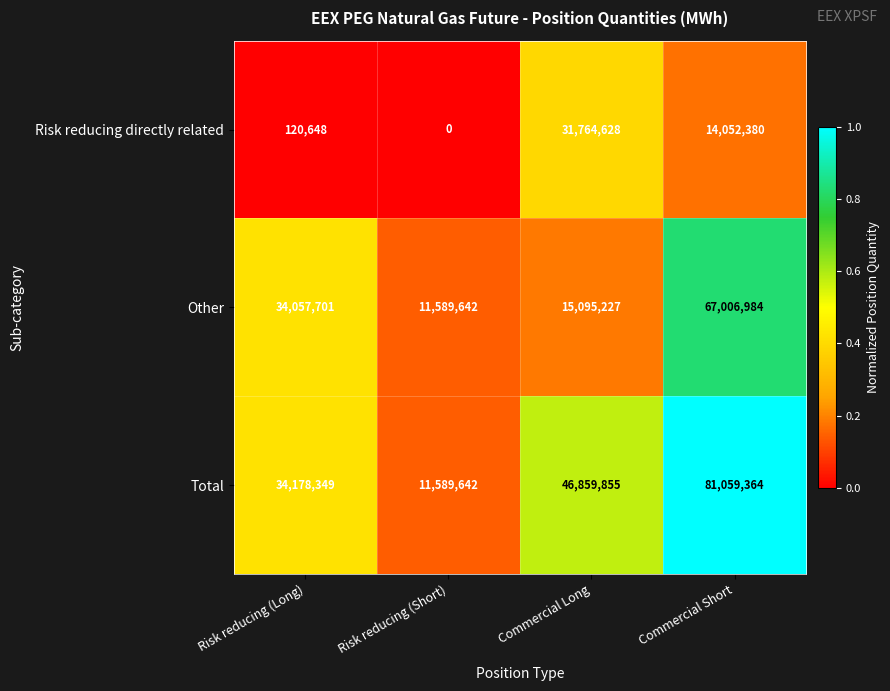

Reading left to right, what are all the values shown in this chart?

Risk reducing directly related: 120648	0	31764628	14052380
Other: 34057701	11589642	15095227	67006984
Total: 34178349	11589642	46859855	81059364